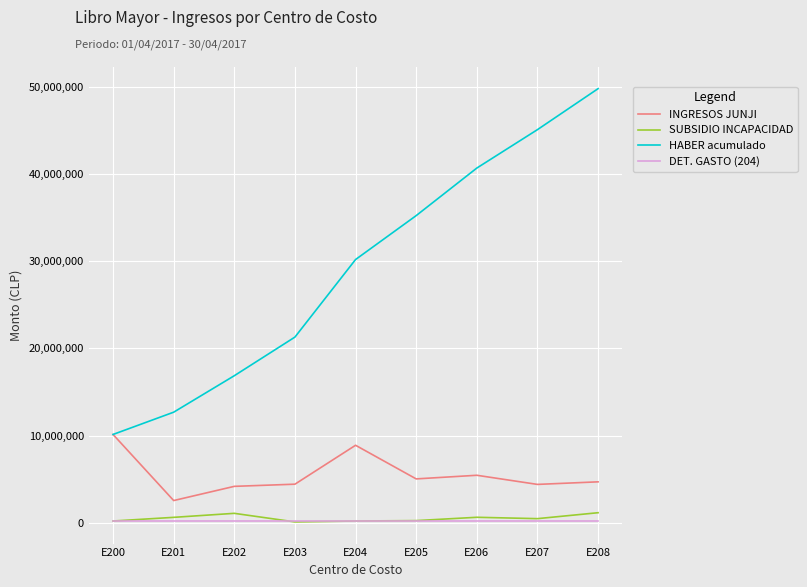

Which series changed the most between E200 and E204?

HABER acumulado